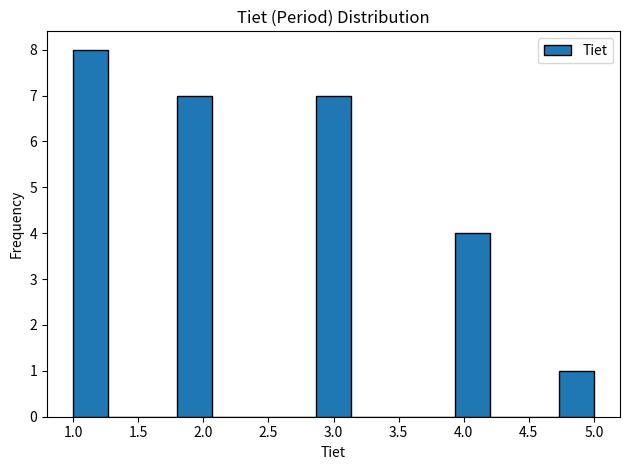

Reading left to right, transcribe this chart: for each bar, give the range it covers on the x-axis and its height. Neither the bar edges nor the heights are printed on the chart, so give them approximately, as read against the axes.

1.00 to 1.25: 8
1.25 to 1.55: 0
1.55 to 1.80: 0
1.80 to 2.05: 7
2.05 to 2.35: 0
2.35 to 2.60: 0
2.60 to 2.85: 0
2.85 to 3.15: 7
3.15 to 3.40: 0
3.40 to 3.65: 0
3.65 to 3.95: 0
3.95 to 4.20: 4
4.20 to 4.45: 0
4.45 to 4.75: 0
4.75 to 5.00: 1